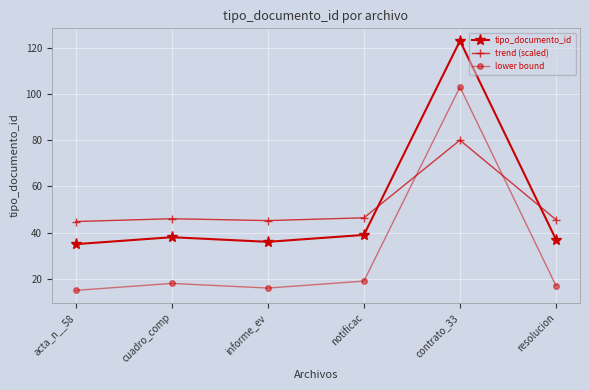

True or false: trend (scaled) and lower bound cross at least once.

True